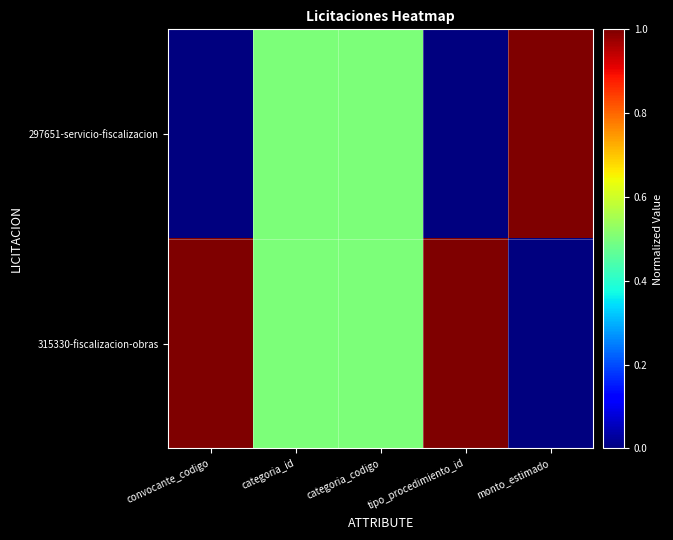

Which series has the widest spread of values?

297651-servicio-fiscalizacion